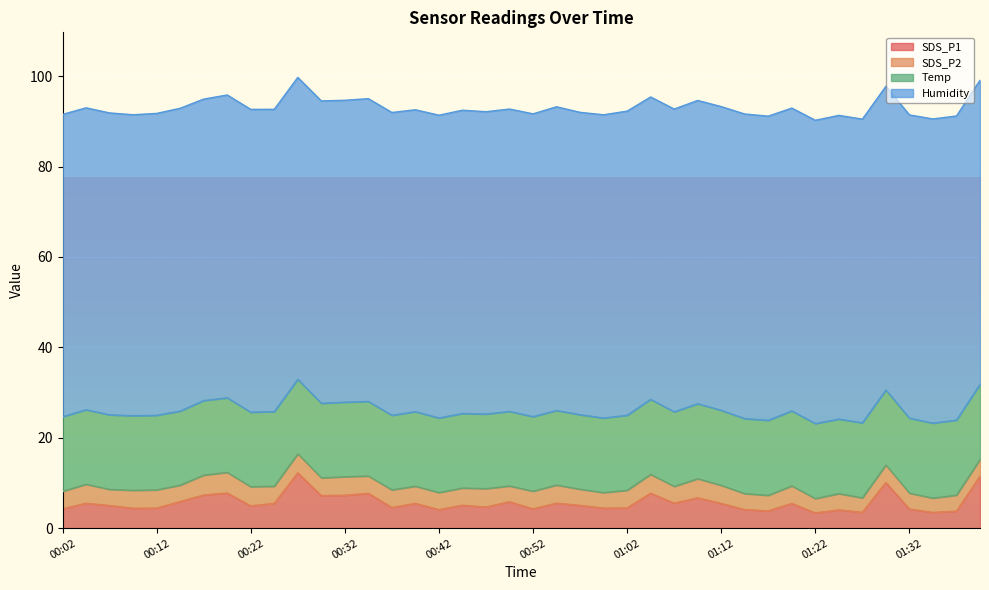

True or false: Humidity has a value of 67.3 at 01:02.

True